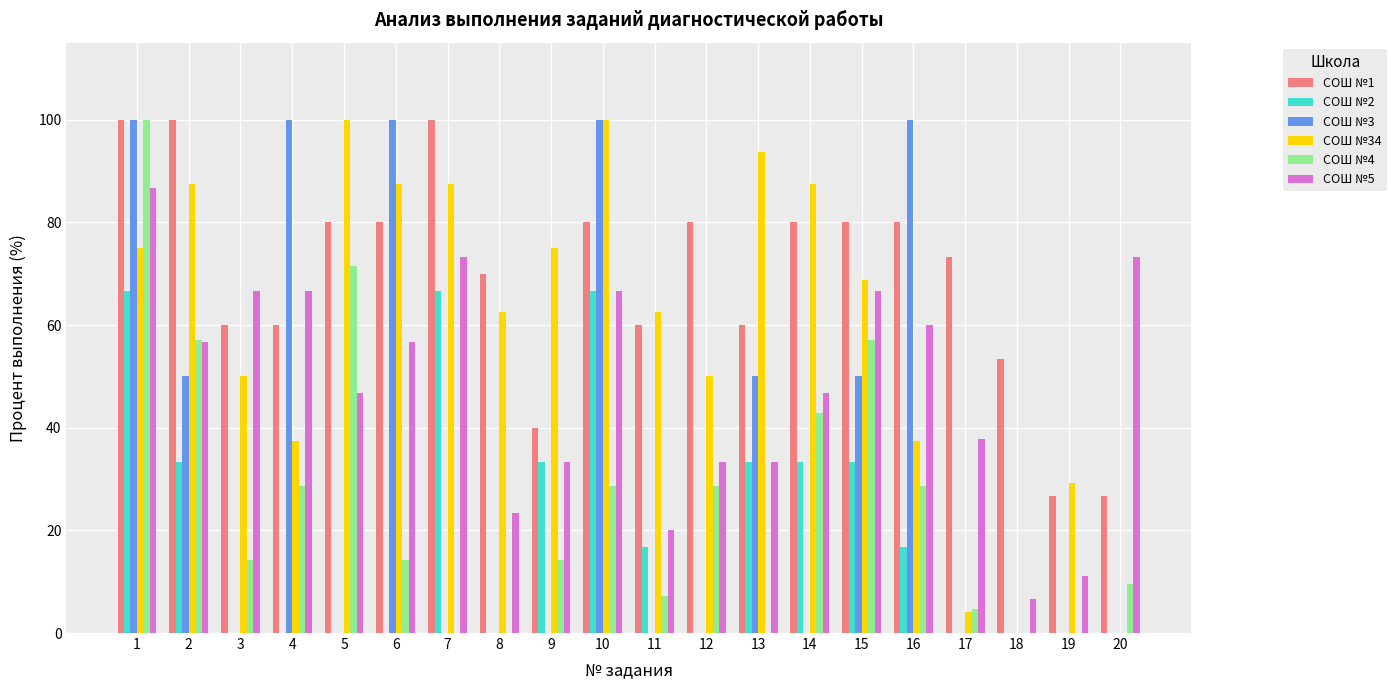

How many series are shown in this chart?

6